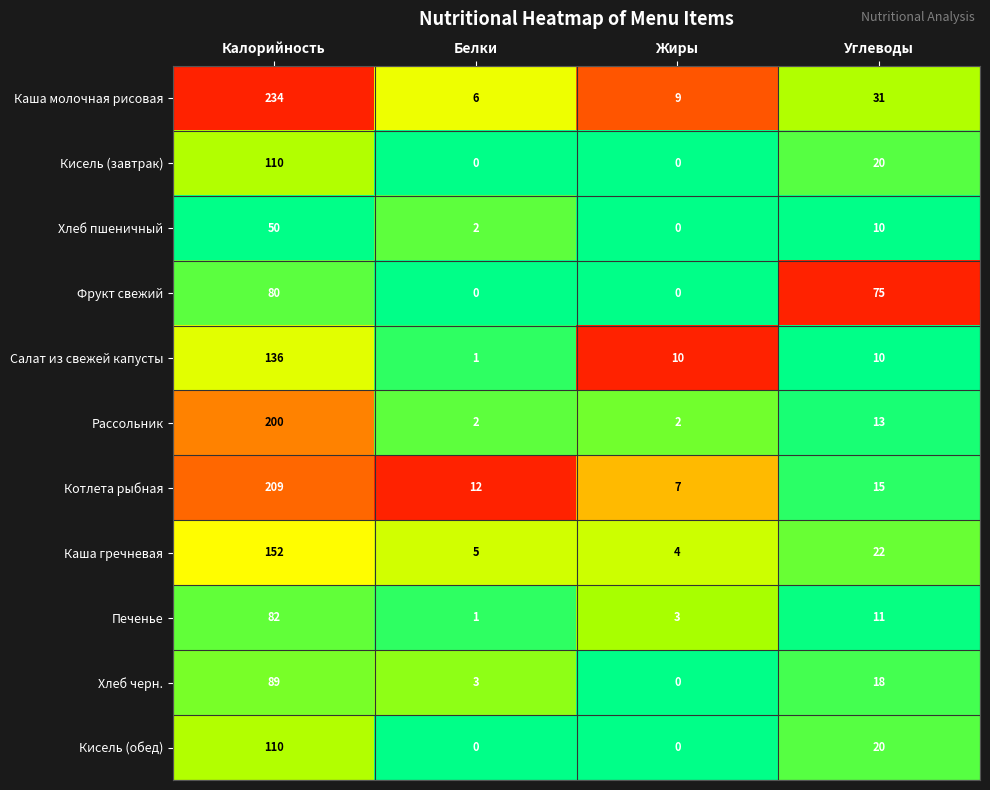

What is the sum of the Каша молочная рисовая values at Белки and Жиры?

15